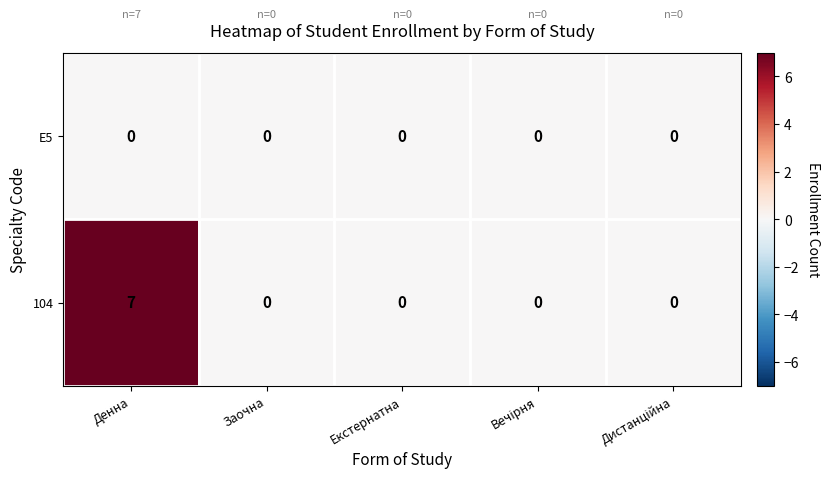

At which category does the chart reach its peak across all series?

Денна